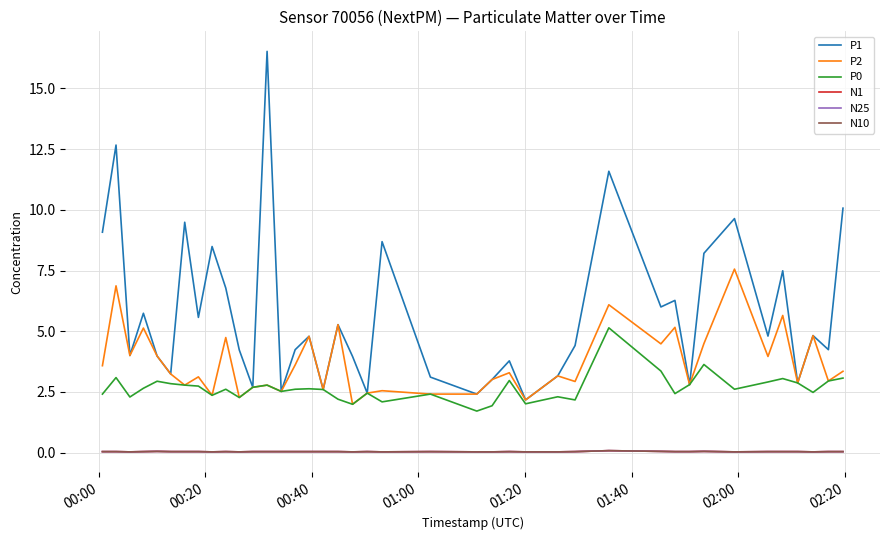

Does the chart display data point markers on the line(s)?

No